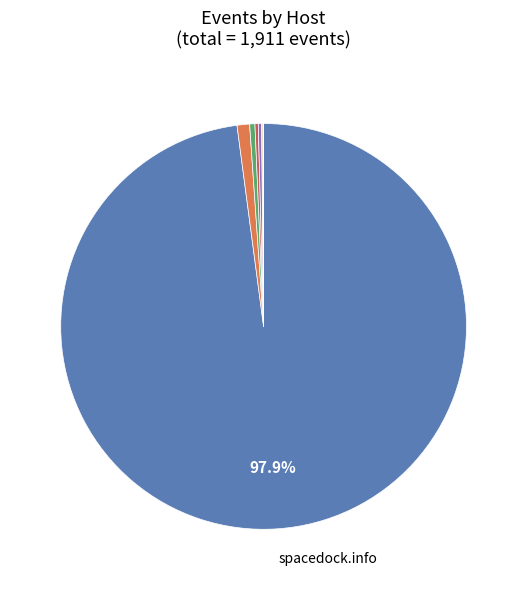

Is there any slice that represents more than half of the pie?

Yes